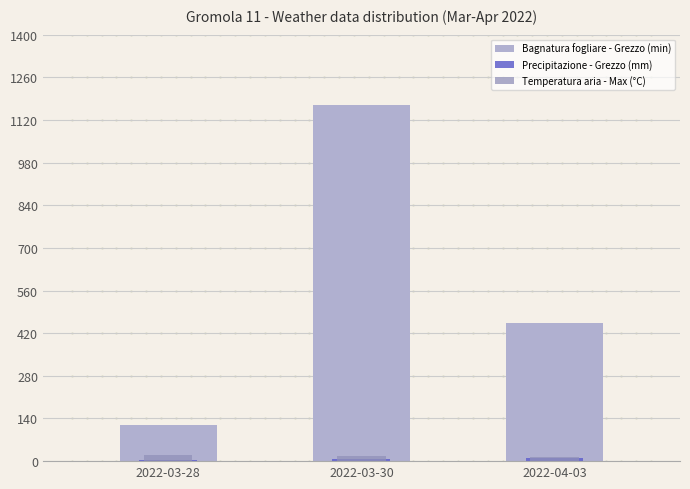

At how many categories does at least one series exceed 188?

2